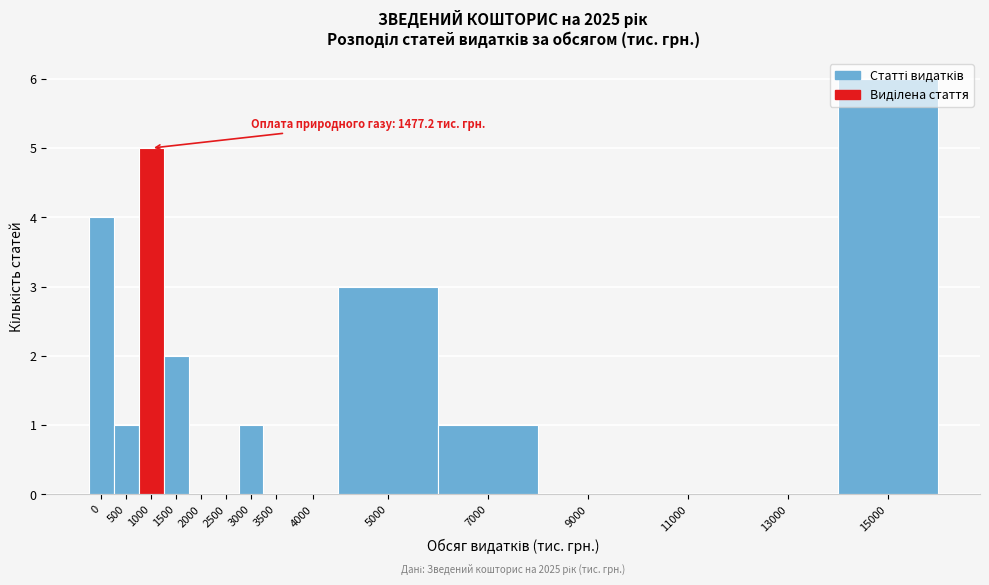

Which has a higher value, 5000 or 11000?

5000